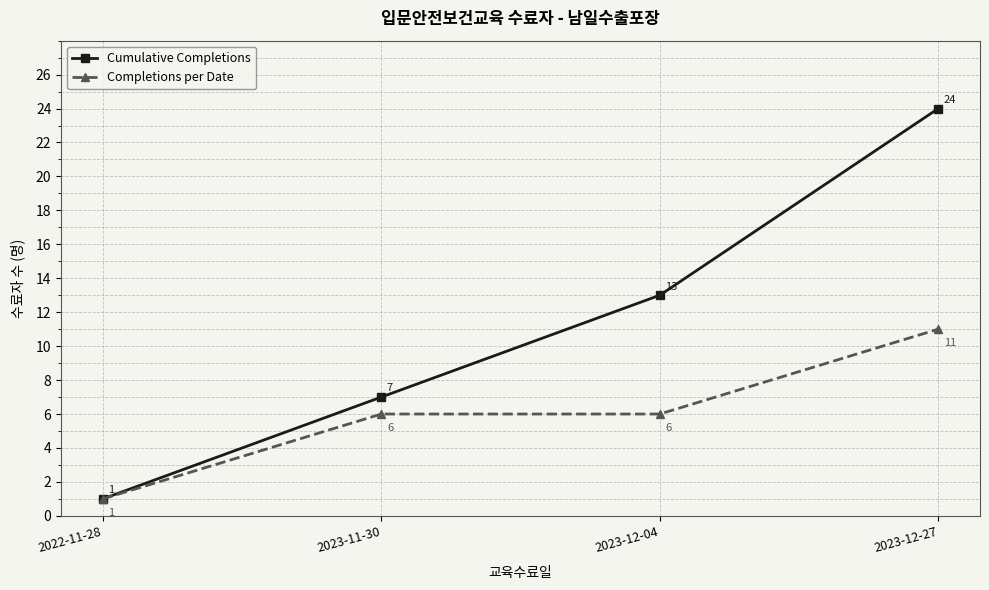

Is the value of Cumulative Completions at 2023-12-04 greater than the value of Completions per Date at 2023-12-04?

Yes